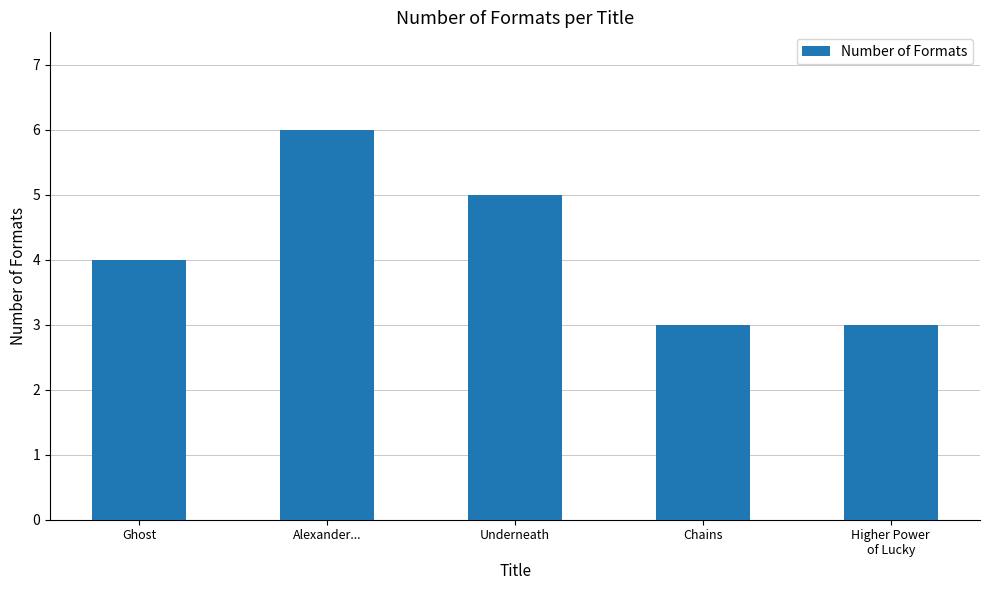

What is the approximate value at Underneath?

5